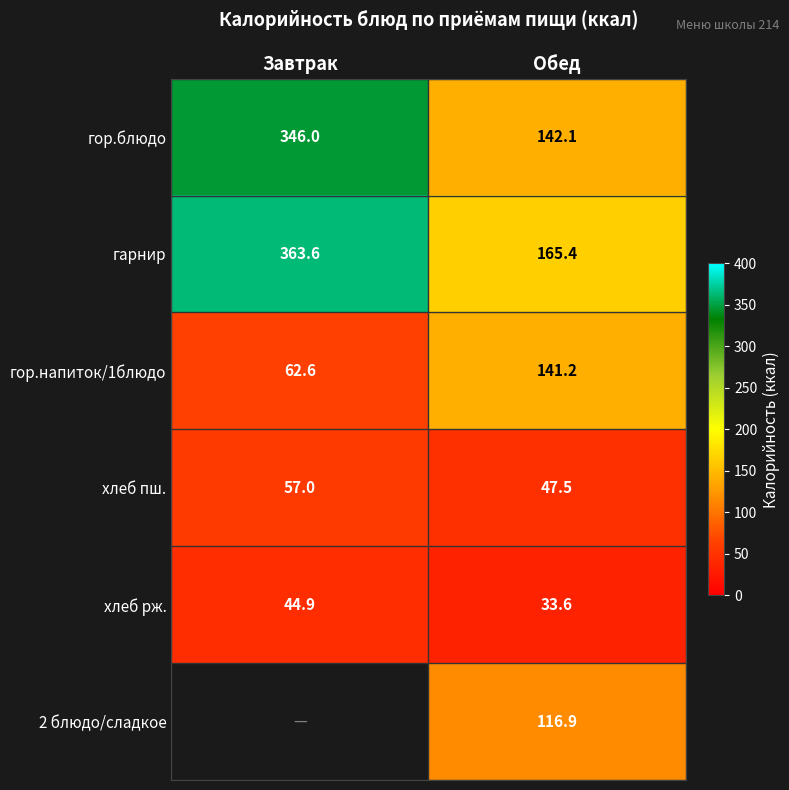

What is the sum of all хлеб рж. values?

78.5